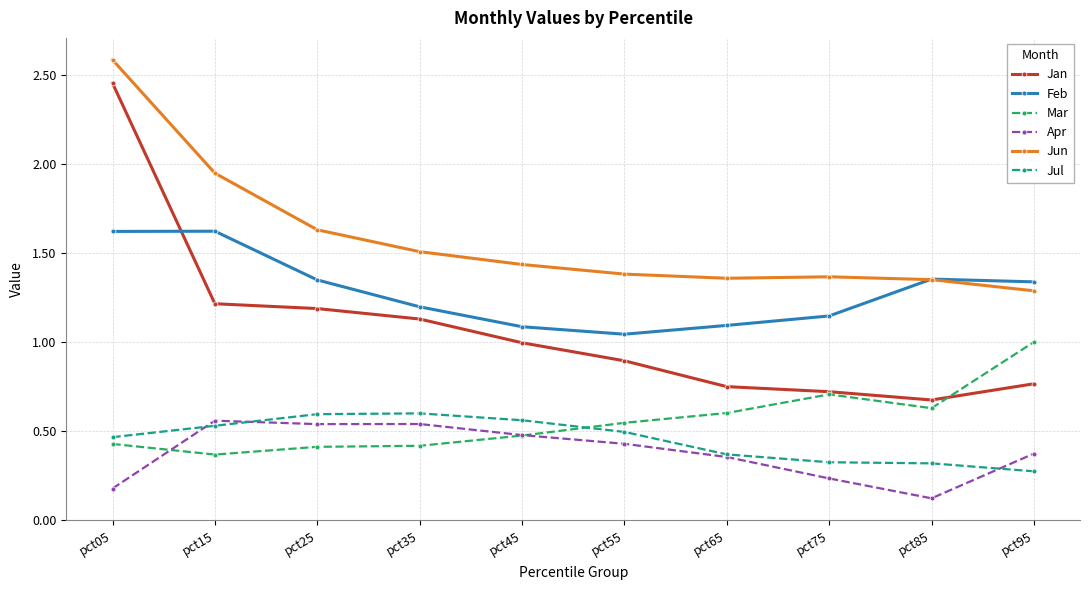

Where is Apr nearest to the value 0?

pct85